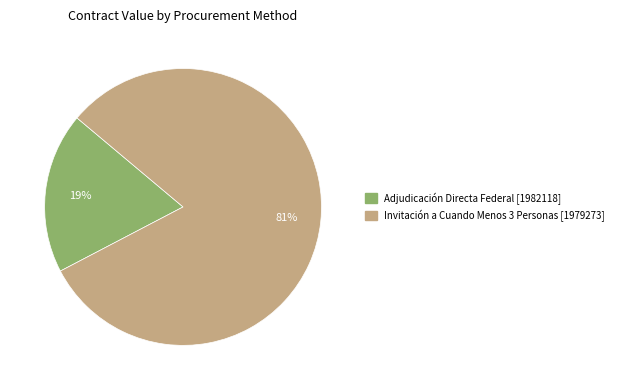

Which category has the smallest portion of the pie?

Adjudicación Directa Federal [1982118]